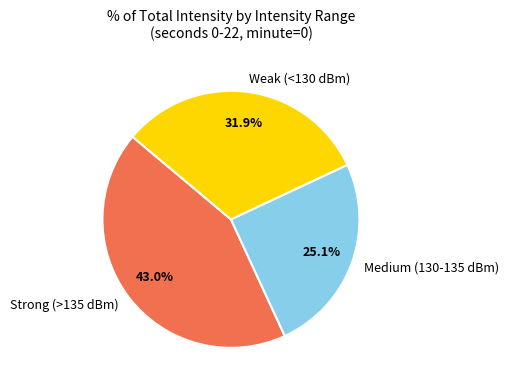

How many segments does this pie chart have?

3